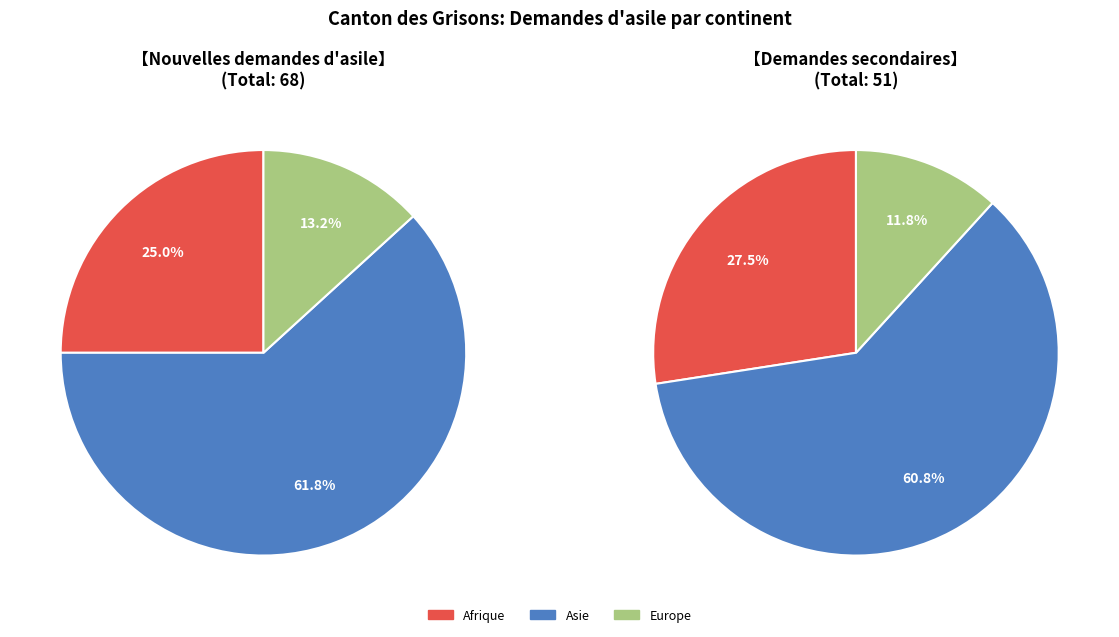

The Amérique slice represents 1% of the pie. True or false?

False